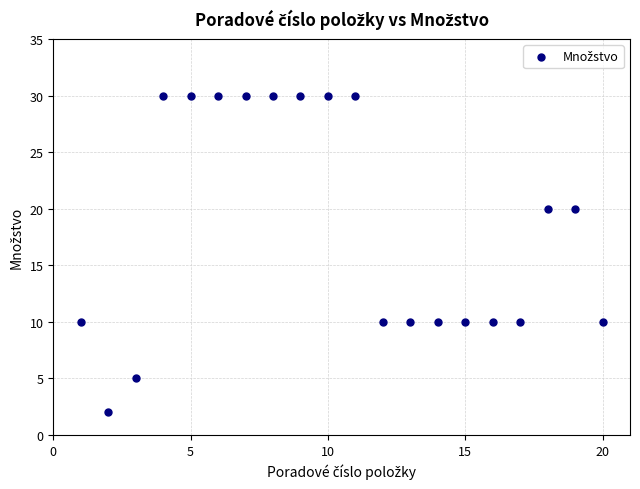

What is the range of X values (max minus min)?

19